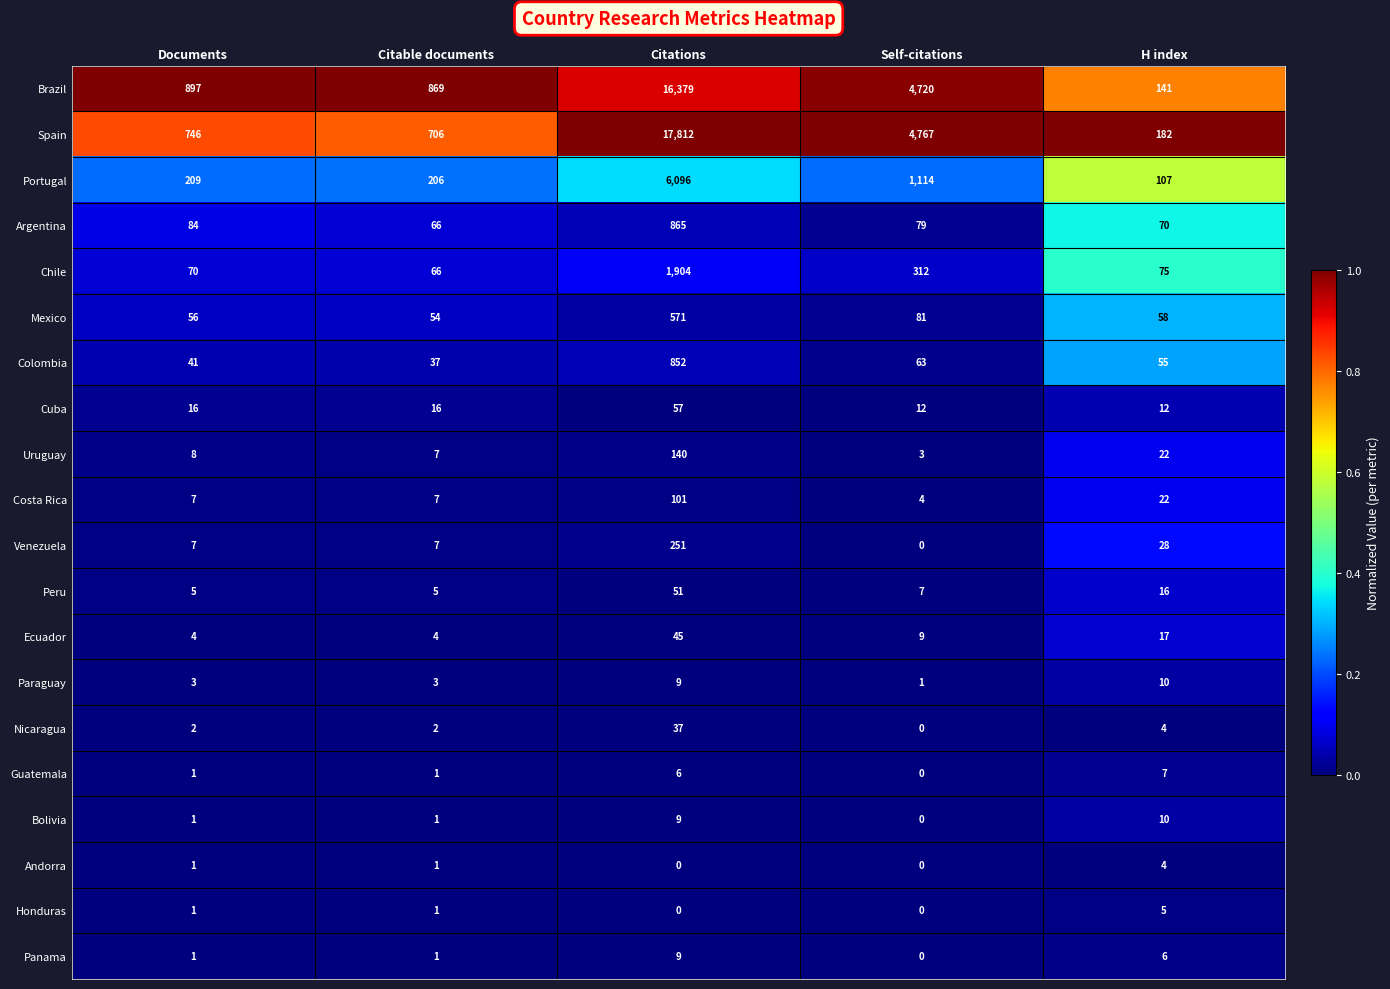

Which series has the largest total across all categories?

Spain